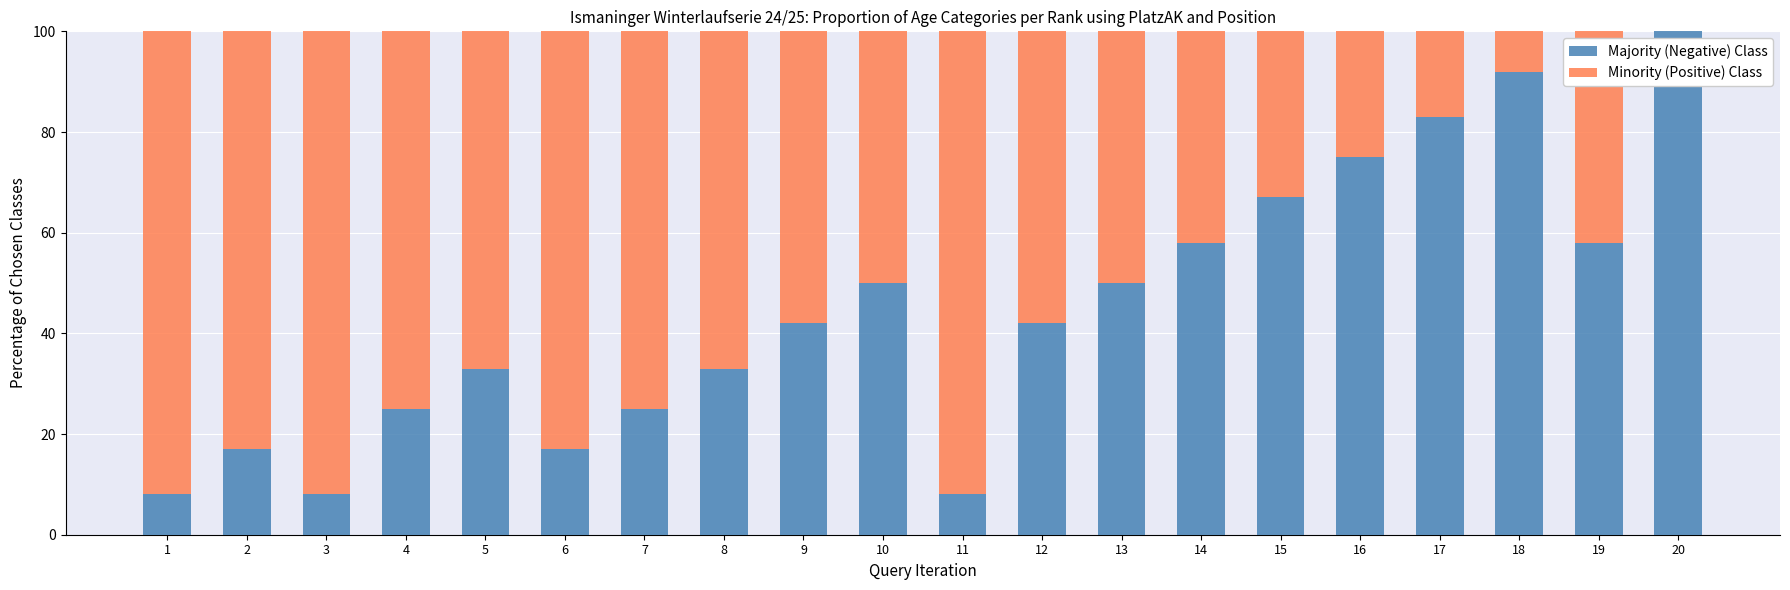

What is the total value across all series at 20?

100